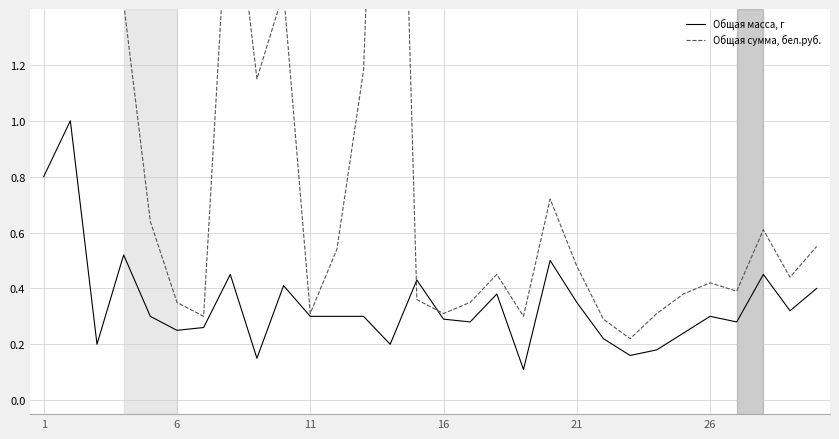

Where do Общая сумма, бел.руб. and Общая масса, г first cross each other?

13 and 14